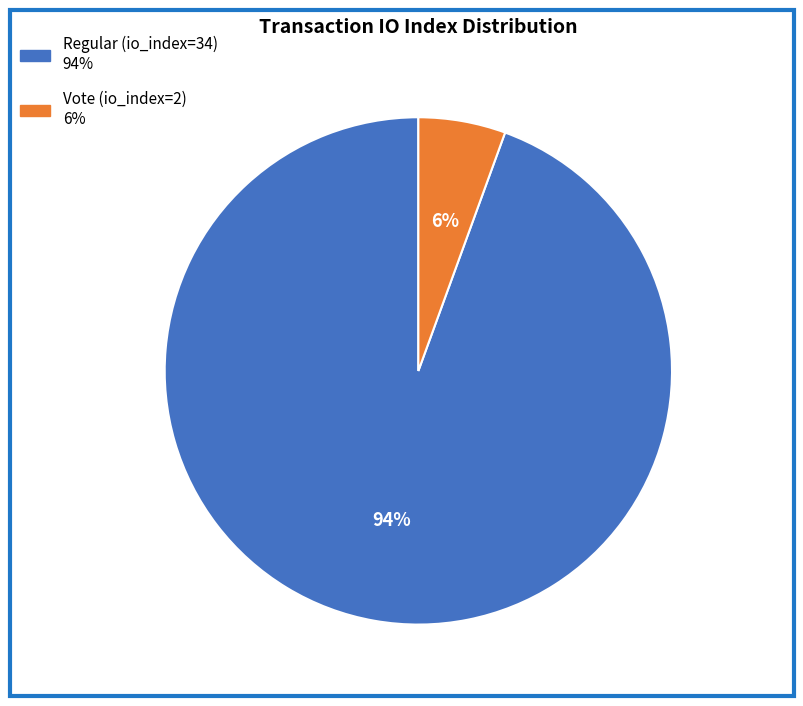

What percentage is the Regular (io_index=34) slice, to the nearest percent?

94%